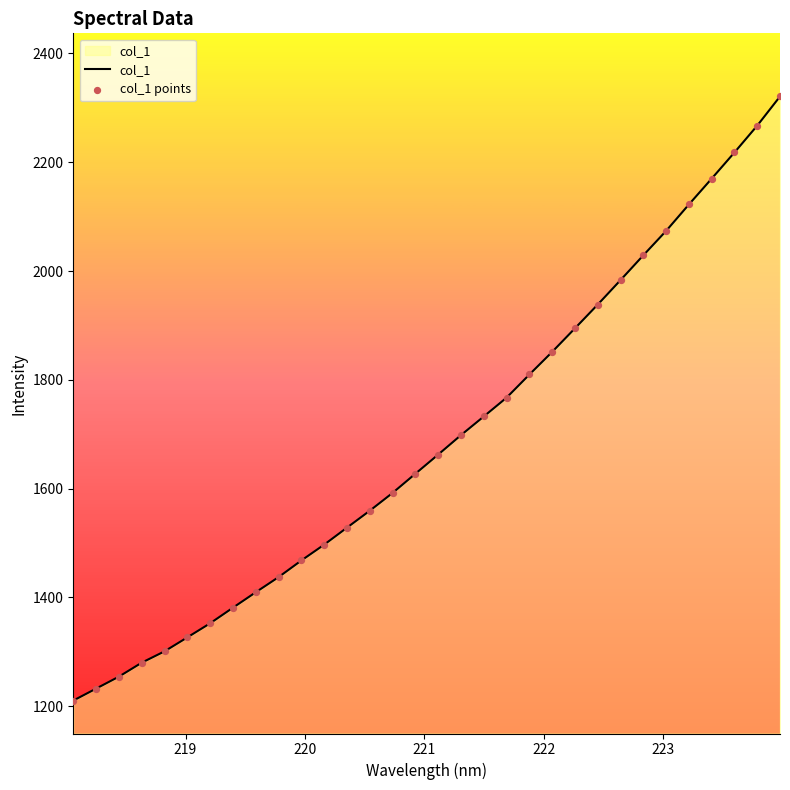

What is the difference between the maximum and minimum values?

1110.4